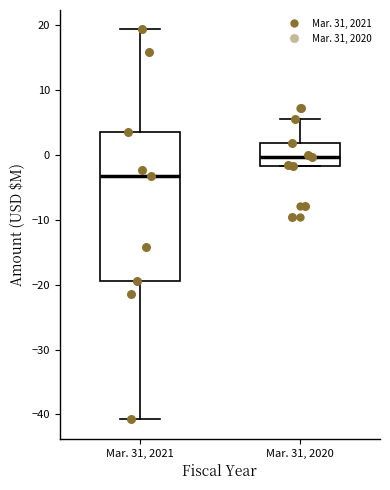

Where does the upper whisker of the box for Mar. 31, 2020 end on the y-axis? The values are not printed on the chart, so give them approximately, as read against the axis.

5